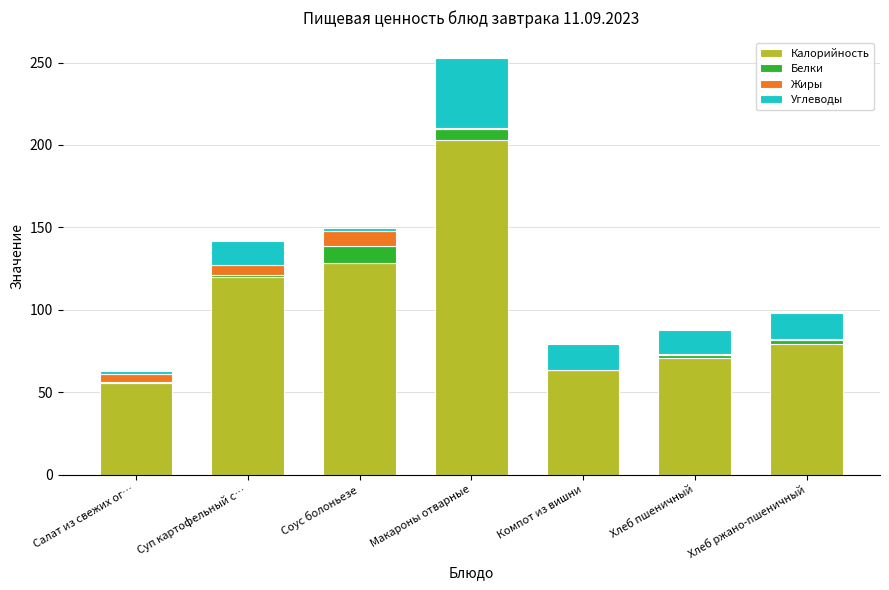

What is the maximum value for Калорийность?

202.8